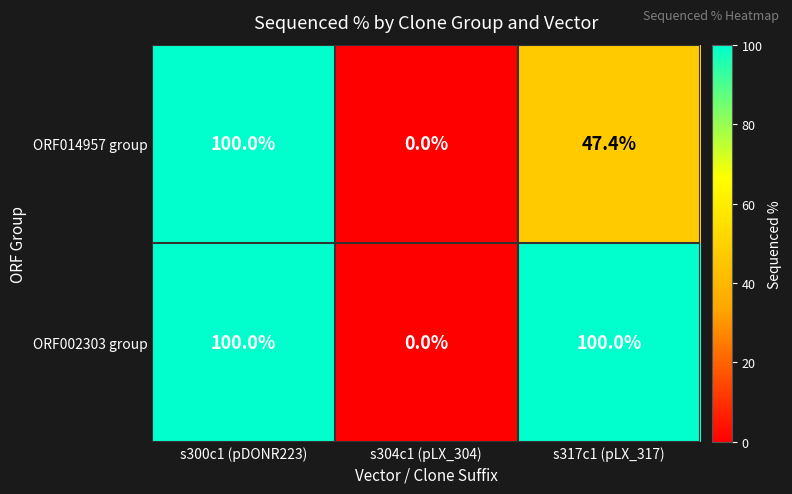

How many ORF002303 group values are between 0 and 100?

3